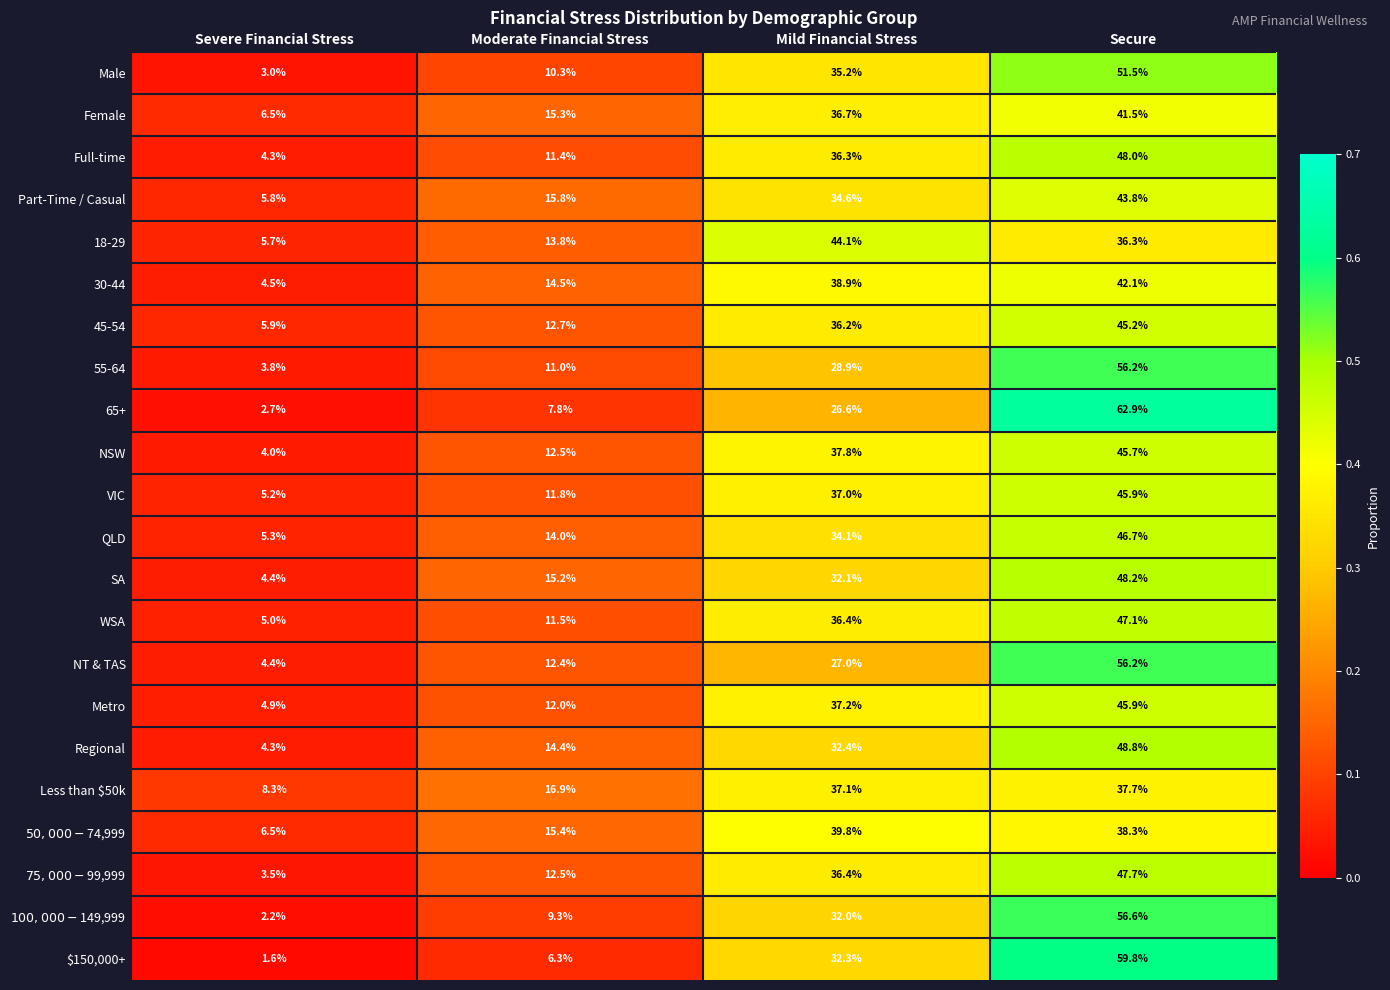

Where is $150,000+ nearest to the value 30?

Mild Financial Stress